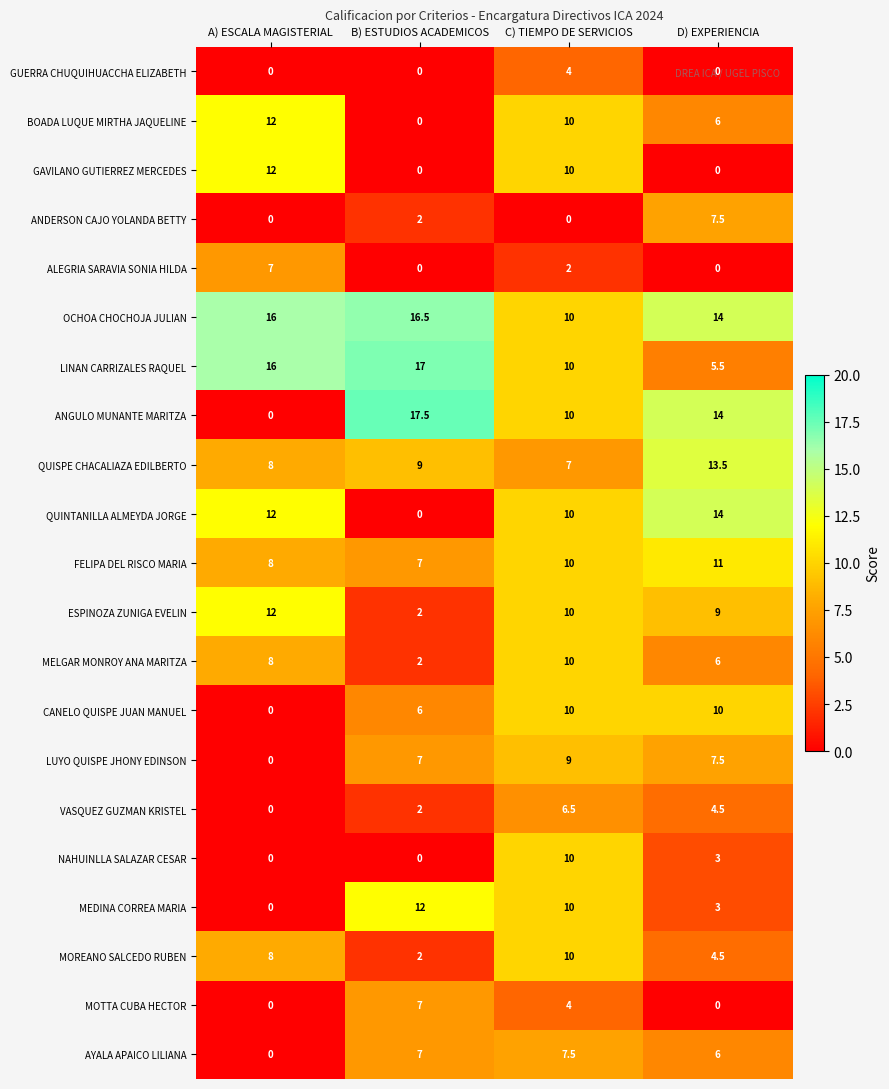

Between A) ESCALA MAGISTERIAL and B) ESTUDIOS ACADEMICOS, which series saw the biggest shift?

ANGULO MUNANTE MARITZA